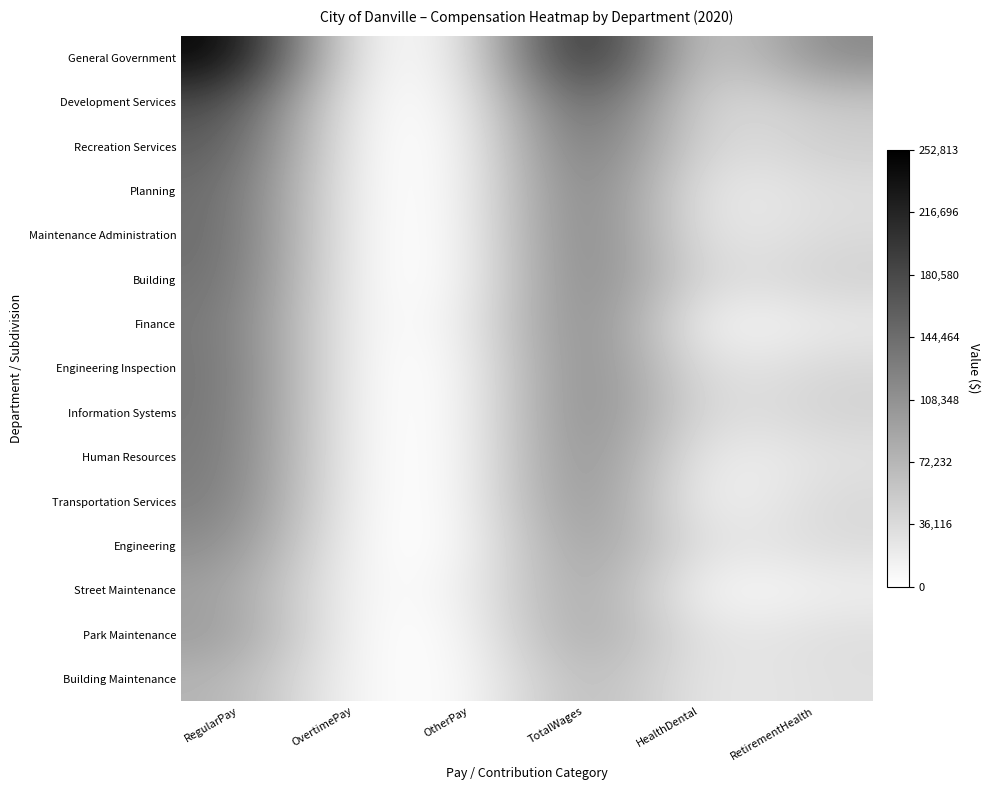

Rank the series at HealthDental from highest to lowest value.

General Government, Development Services, Information Systems, Recreation Services, Building, Building Maintenance, Engineering, Engineering Inspection, Park Maintenance, Maintenance Administration, Planning, Human Resources, Finance, Transportation Services, Street Maintenance